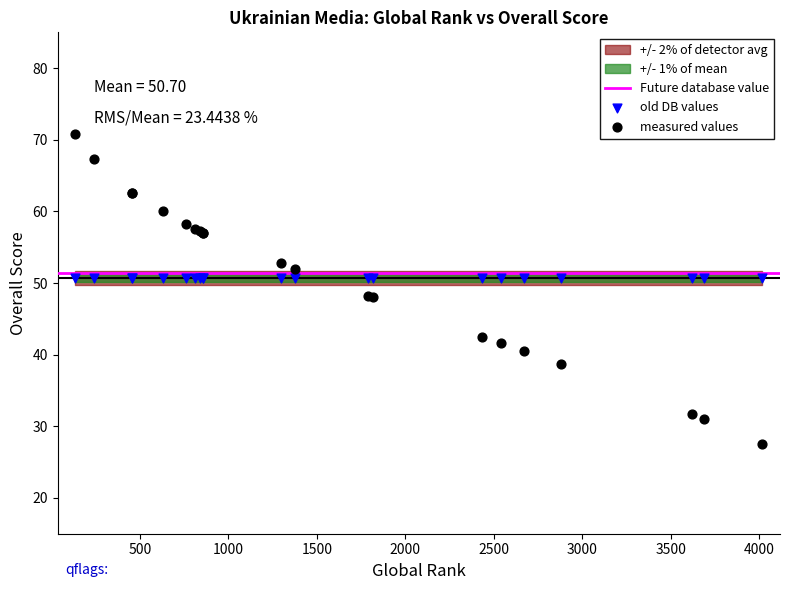

Which series reaches the maximum Y coordinate?

measured values